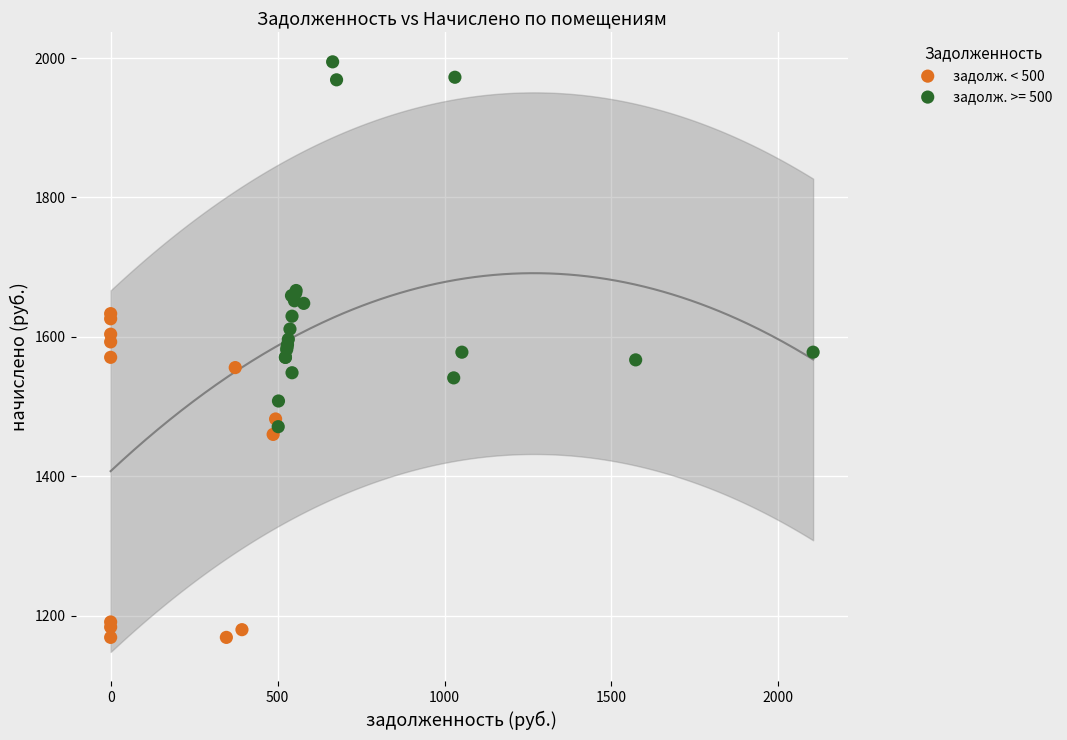

Which series reaches the maximum Y coordinate?

задолж. >= 500